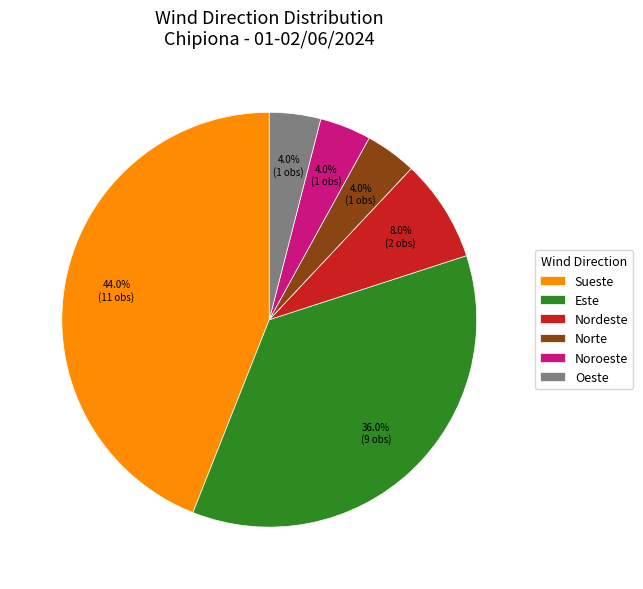

To the nearest percent, what is the average slice percentage?

17%